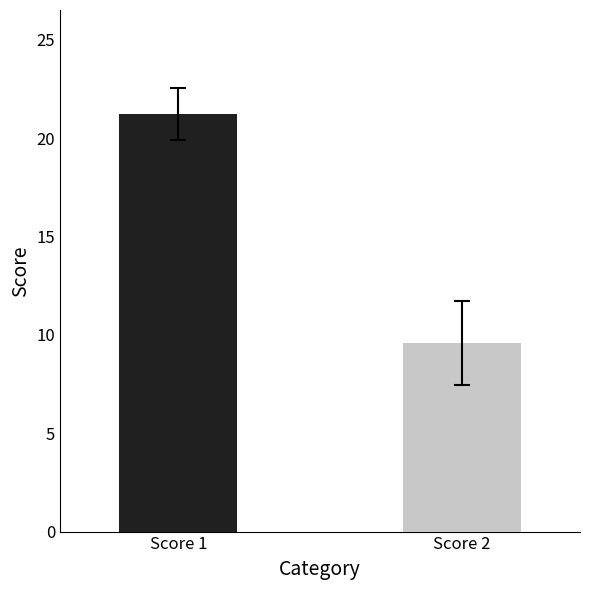

What are all the series names shown in the legend?

Score 1, Score 2